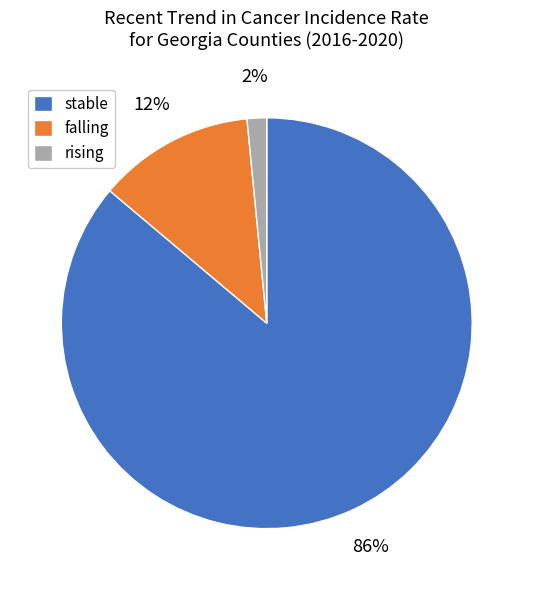

How many segments does this pie chart have?

3